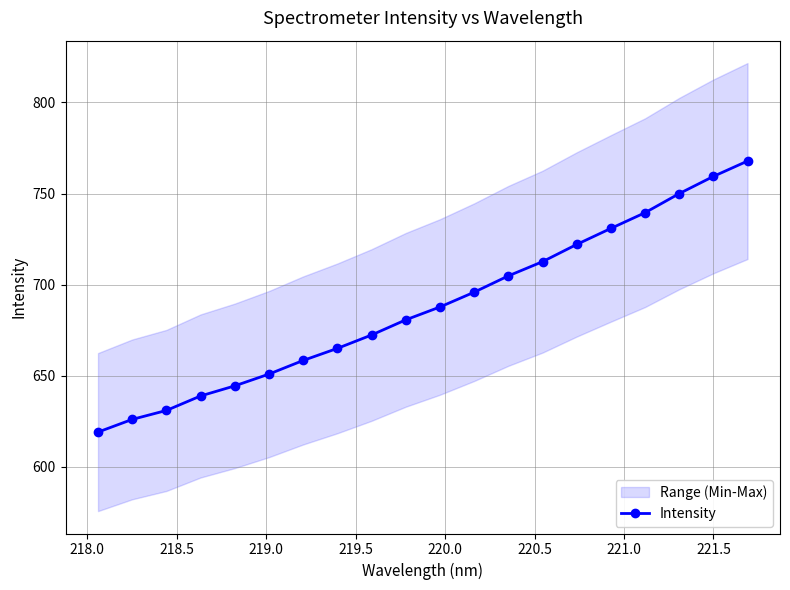

What is the value of the Intensity point at the 20th from the left?

767.8